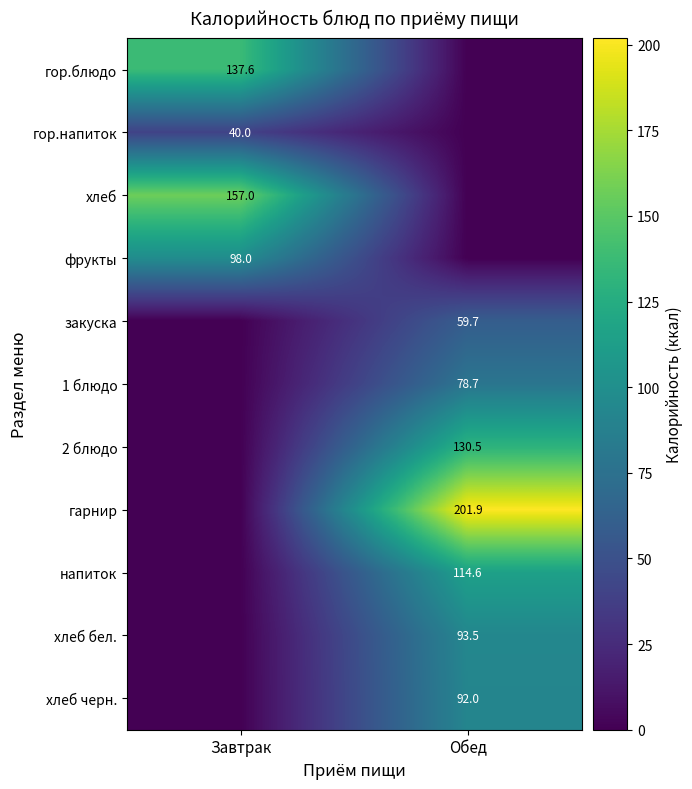

At how many categories does at least one series exceed 170?

1